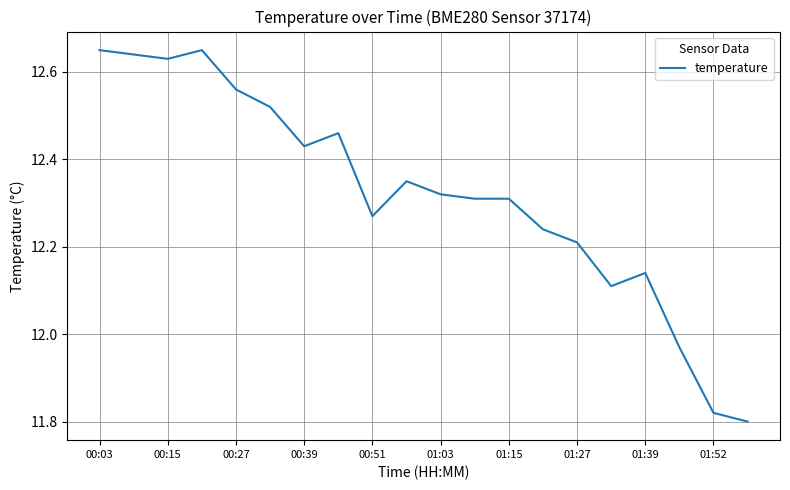

Does the chart have visible grid lines?

Yes